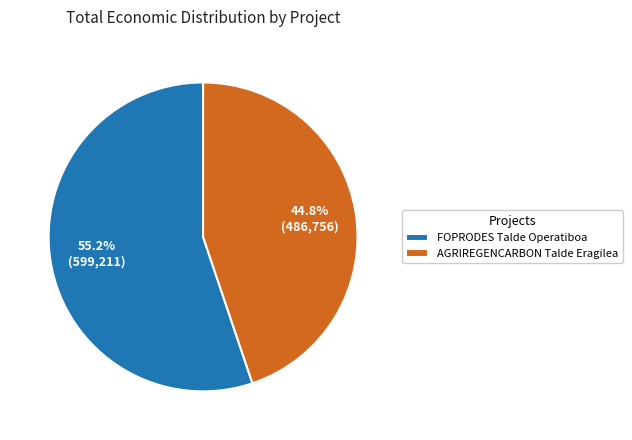

The FOPRODES Talde Operatiboa slice represents 55% of the pie. True or false?

True